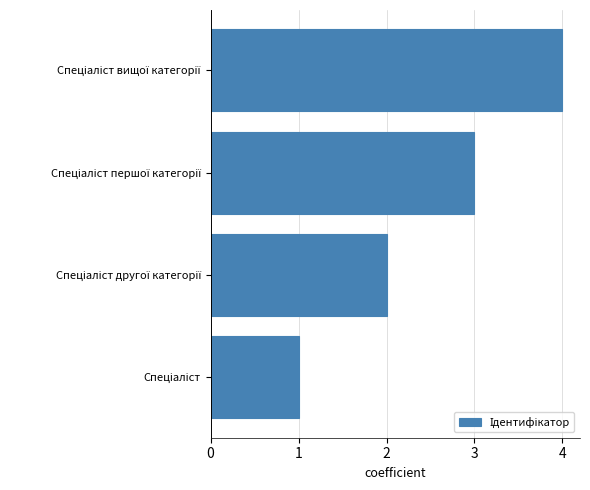

What is the greatest value displayed?

4